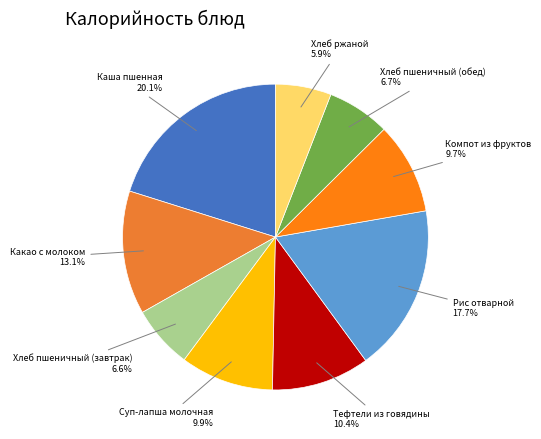

Does Тефтели из говядины account for over 50% of the chart?

No